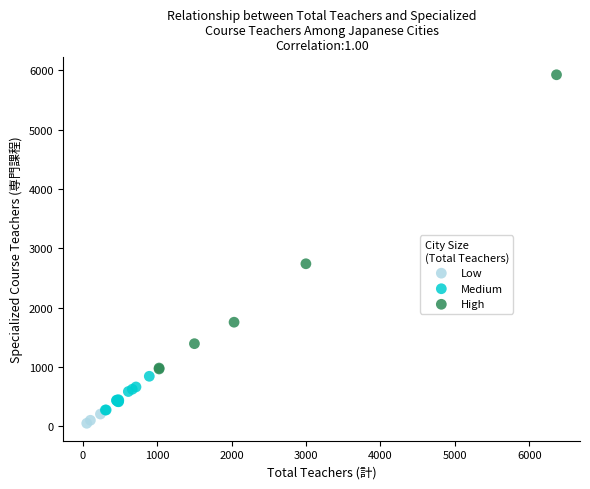

Which series reaches the maximum Y coordinate?

High